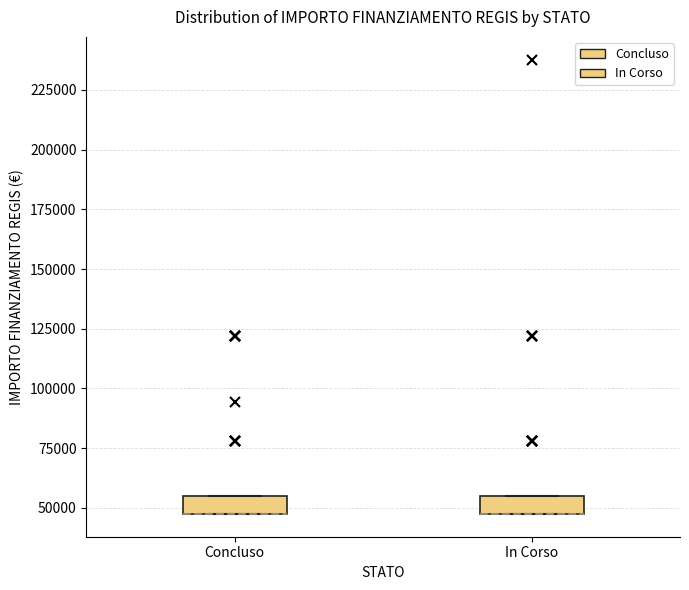

Reading left to right, read every box against the y-axis: the position of its median line, the range the box covers, and the ends of its whiskers. The values are not printed on the chart, so give them approximately, as read against the axis.

Concluso: median 45000 (drawn on the box's lower edge), box 45000 to 55000, whiskers 45000 to 55000
In Corso: median 45000 (drawn on the box's lower edge), box 45000 to 55000, whiskers 45000 to 55000